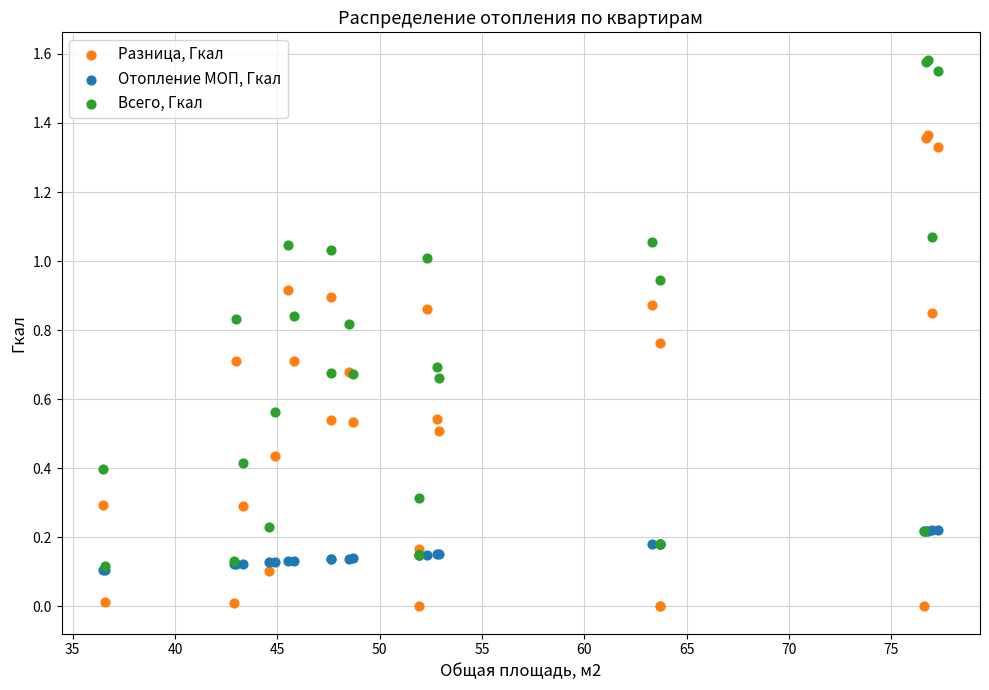

What are all the series names shown in the legend?

Разница, Гкал, Отопление МОП, Гкал, Всего, Гкал